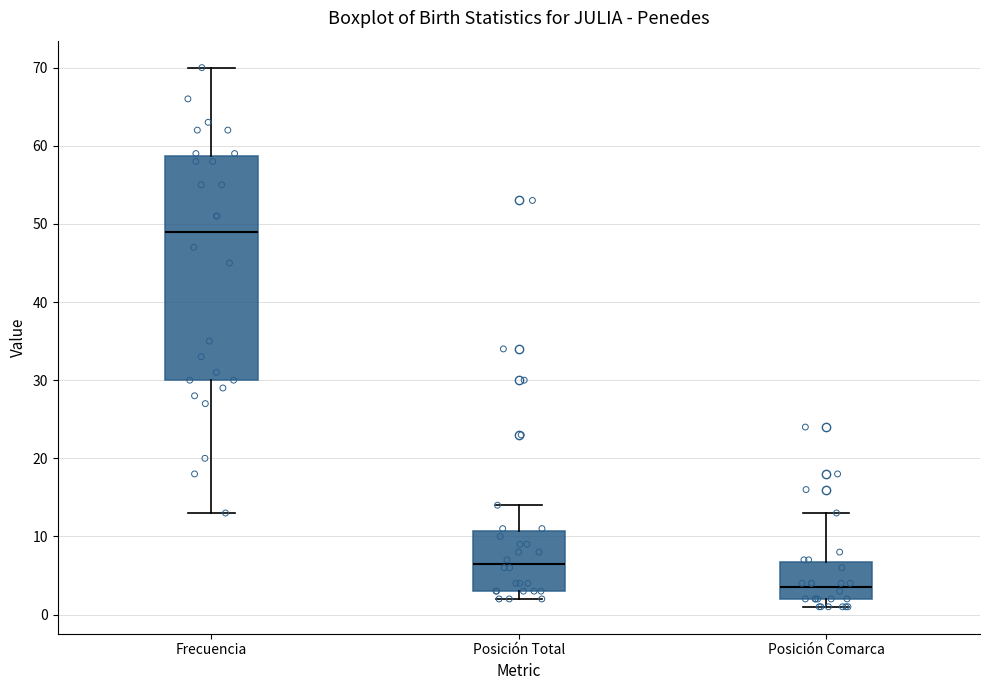

Reading left to right, transcribe this box plot: for each box, give where its median line is, the range the box spans, and where its two whiskers end, as read against the y-axis. The values are not printed on the chart, so give them approximately, as read against the axis.

Frecuencia: median 49, box 30 to 59, whiskers 13 to 70
Posición Total: median 7, box 3 to 11, whiskers 2 to 14
Posición Comarca: median 4, box 2 to 7, whiskers 1 to 13